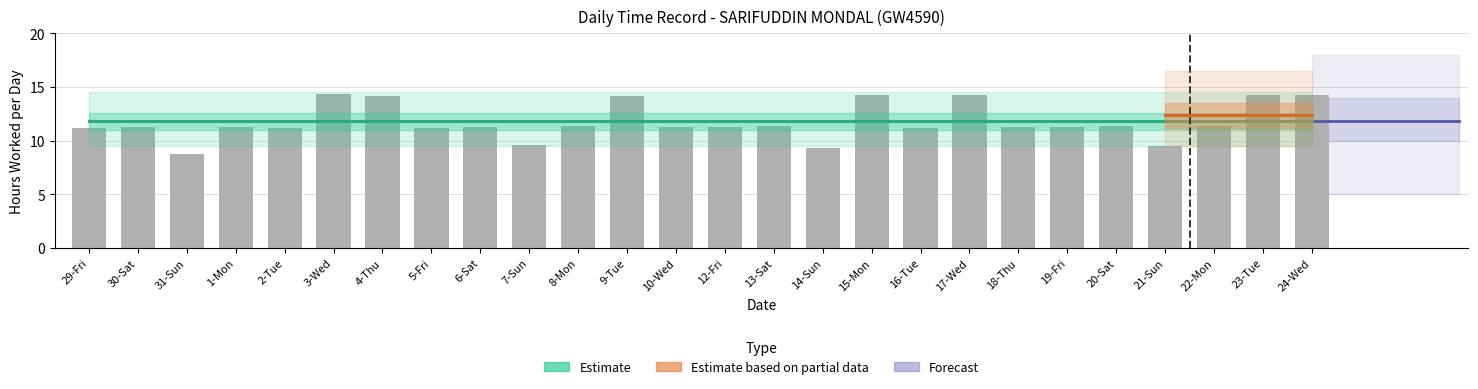

The value at 29-Fri is 17.0. True or false?

False